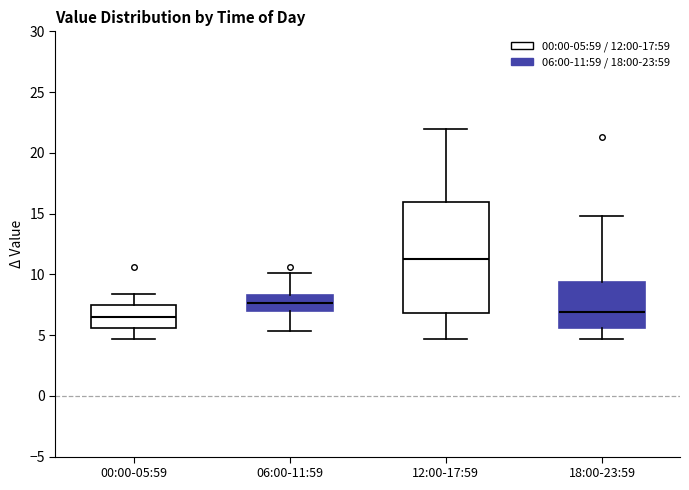

Reading left to right, transcribe this box plot: for each box, give where its median line is, the range the box spans, and where its two whiskers end, as read against the y-axis. The values are not printed on the chart, so give them approximately, as read against the axis.

00:00-05:59: median 6.5, box 5.5 to 7.5, whiskers 4.5 to 8.5
06:00-11:59: median 7.5, box 7.0 to 8.5, whiskers 5.5 to 10.0
12:00-17:59: median 11.5, box 7.0 to 16.0, whiskers 4.5 to 22.0
18:00-23:59: median 7.0, box 5.5 to 9.5, whiskers 4.5 to 15.0